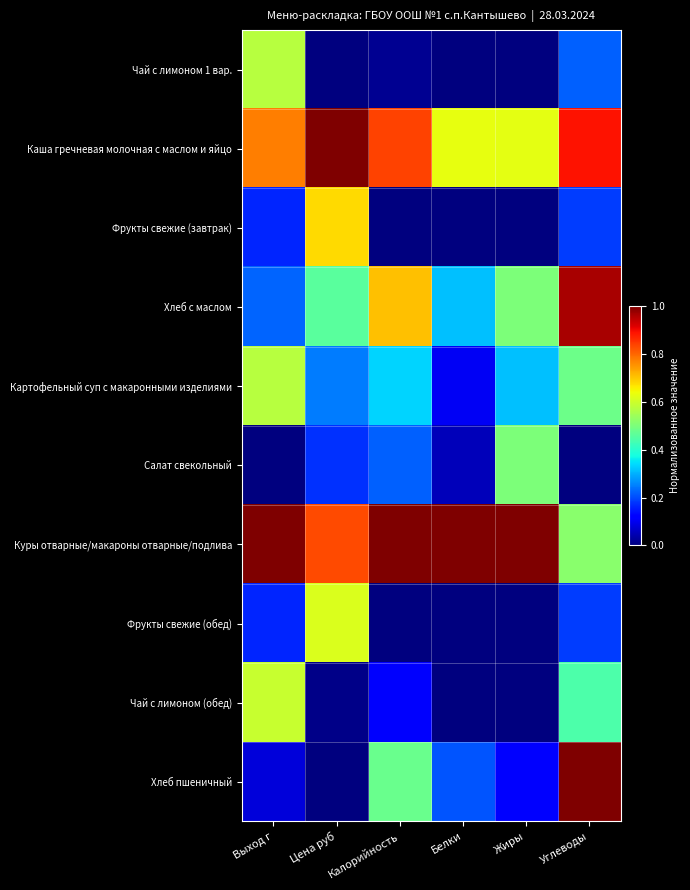

Reading left to right, extract all data points from this chart.

Чай с лимоном 1 вар.: Выход г=0.6	Цена руб=0.0	Калорийность=0.0	Белки=0.0	Жиры=0.0	Углеводы=0.2
Каша гречневая молочная с маслом и яйцо: Выход г=0.8	Цена руб=1.0	Калорийность=0.8	Белки=0.6	Жиры=0.6	Углеводы=0.9
Фрукты свежие (завтрак): Выход г=0.2	Цена руб=0.7	Калорийность=0.0	Белки=0.0	Жиры=0.0	Углеводы=0.2
Хлеб с маслом: Выход г=0.2	Цена руб=0.5	Калорийность=0.7	Белки=0.3	Жиры=0.5	Углеводы=1.0
Картофельный суп с макаронными изделиями: Выход г=0.6	Цена руб=0.2	Калорийность=0.3	Белки=0.1	Жиры=0.3	Углеводы=0.5
Салат свекольный: Выход г=0.0	Цена руб=0.2	Калорийность=0.2	Белки=0.1	Жиры=0.5	Углеводы=0.0
Куры отварные/макароны отварные/подлива: Выход г=1.0	Цена руб=0.8	Калорийность=1.0	Белки=1.0	Жиры=1.0	Углеводы=0.5
Фрукты свежие (обед): Выход г=0.2	Цена руб=0.6	Калорийность=0.0	Белки=0.0	Жиры=0.0	Углеводы=0.2
Чай с лимоном (обед): Выход г=0.6	Цена руб=0.0	Калорийность=0.1	Белки=0.0	Жиры=0.0	Углеводы=0.4
Хлеб пшеничный: Выход г=0.1	Цена руб=0.0	Калорийность=0.5	Белки=0.2	Жиры=0.1	Углеводы=1.0